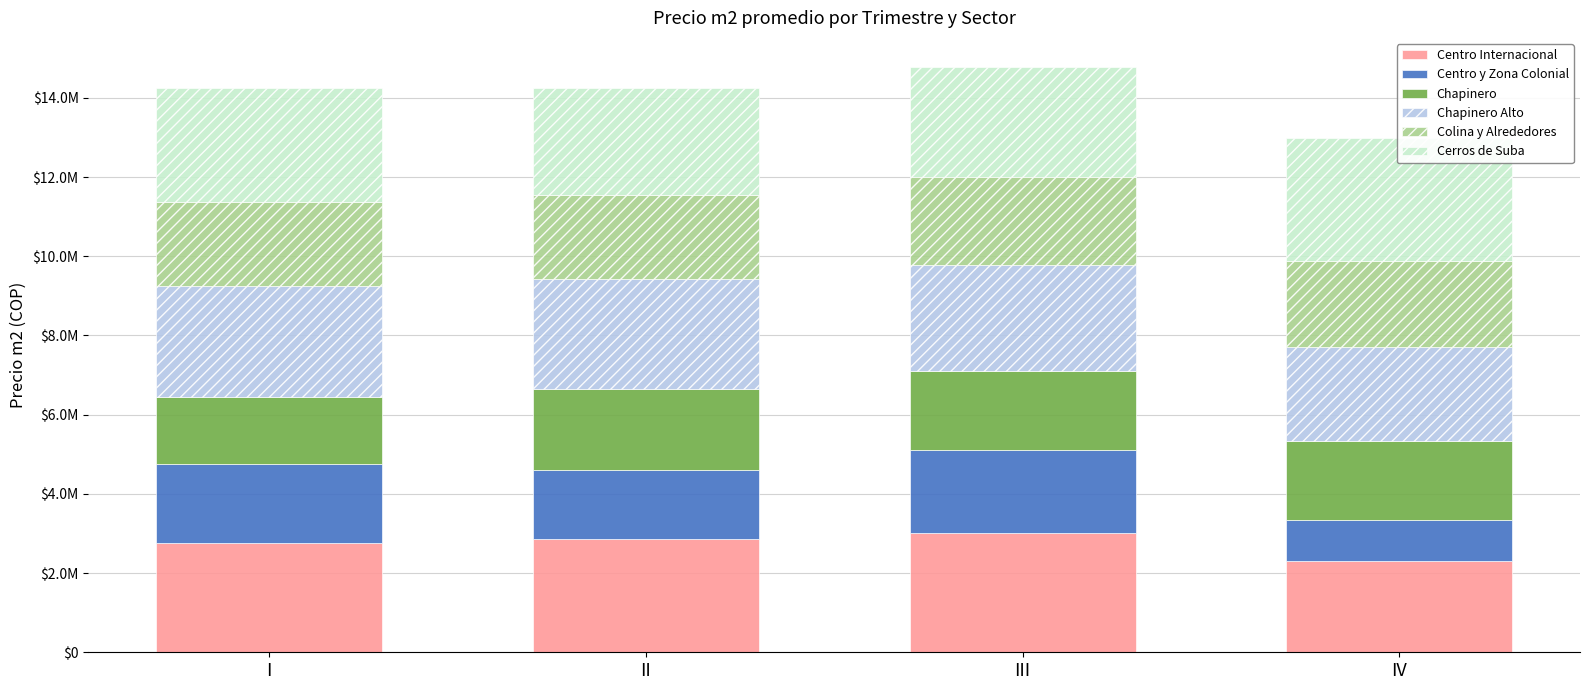

At I, list the series in order from smallest to largest.

Chapinero, Centro y Zona Colonial, Colina y Alrededores, Centro Internacional, Chapinero Alto, Cerros de Suba